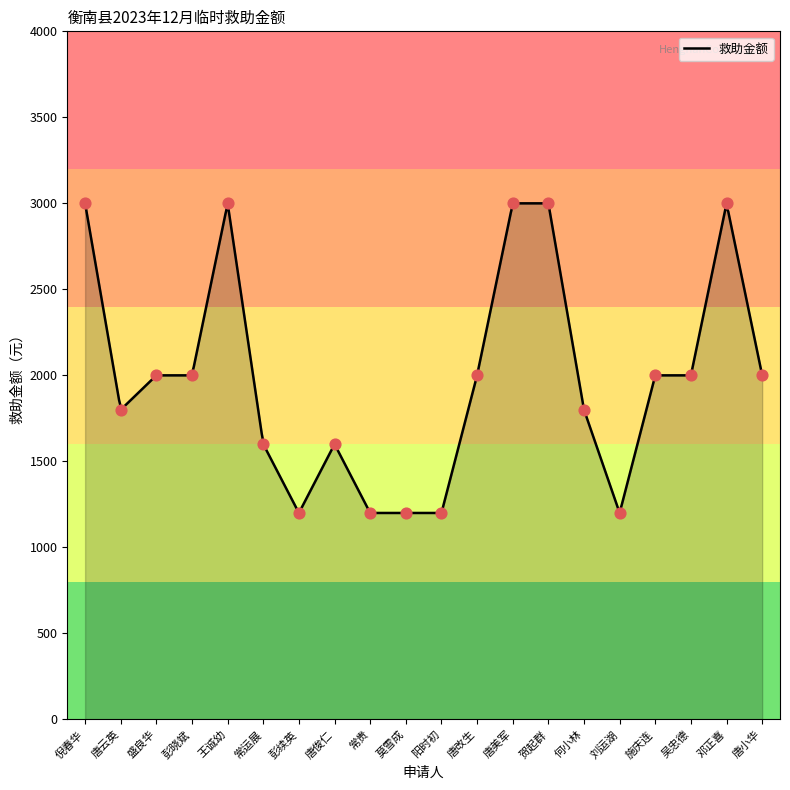

Between 常贵 and 吴忠德, which is larger?

吴忠德